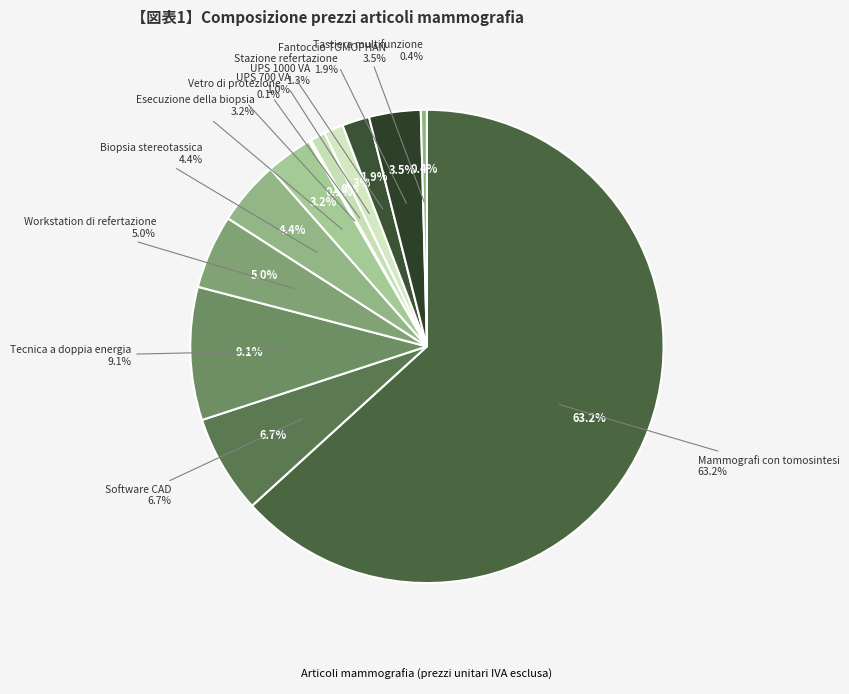

Is Mammografi con tomosintesi the majority of the pie?

Yes